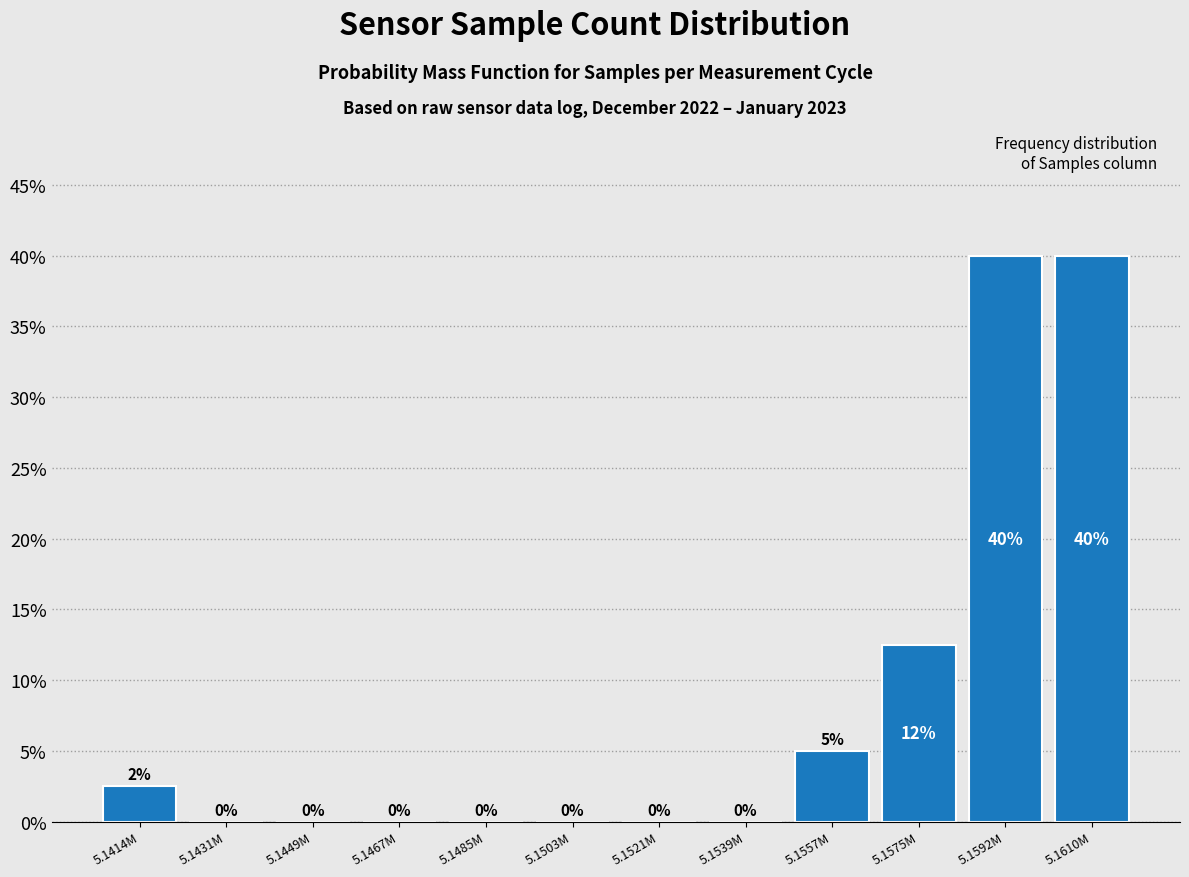

What is the greatest value displayed?

40.0